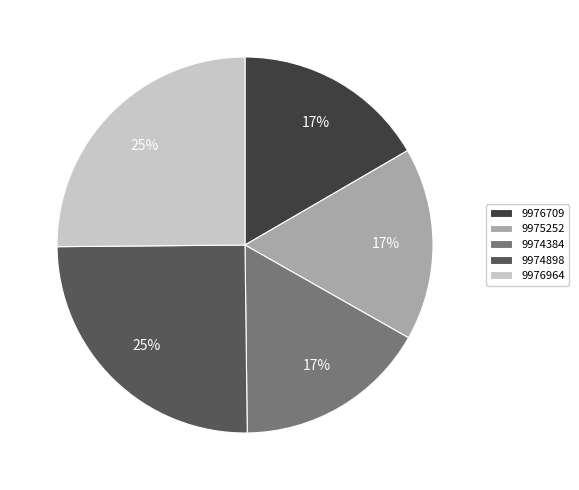

The 9976709 slice represents 17% of the pie. True or false?

True